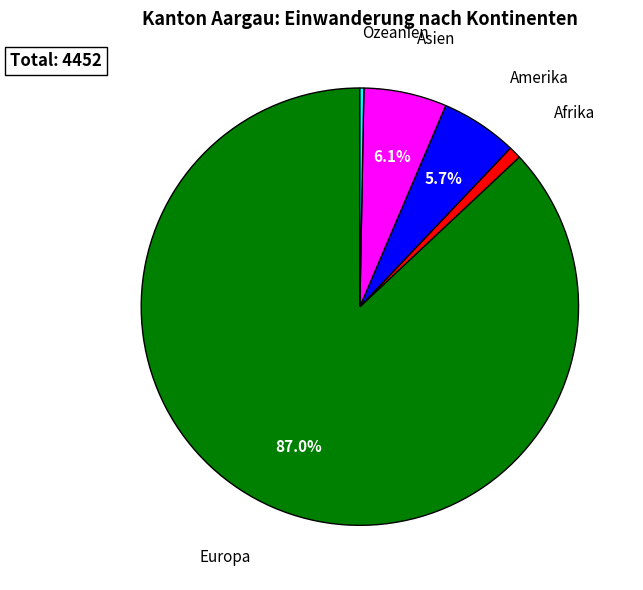

Which category accounts for the majority?

Europa